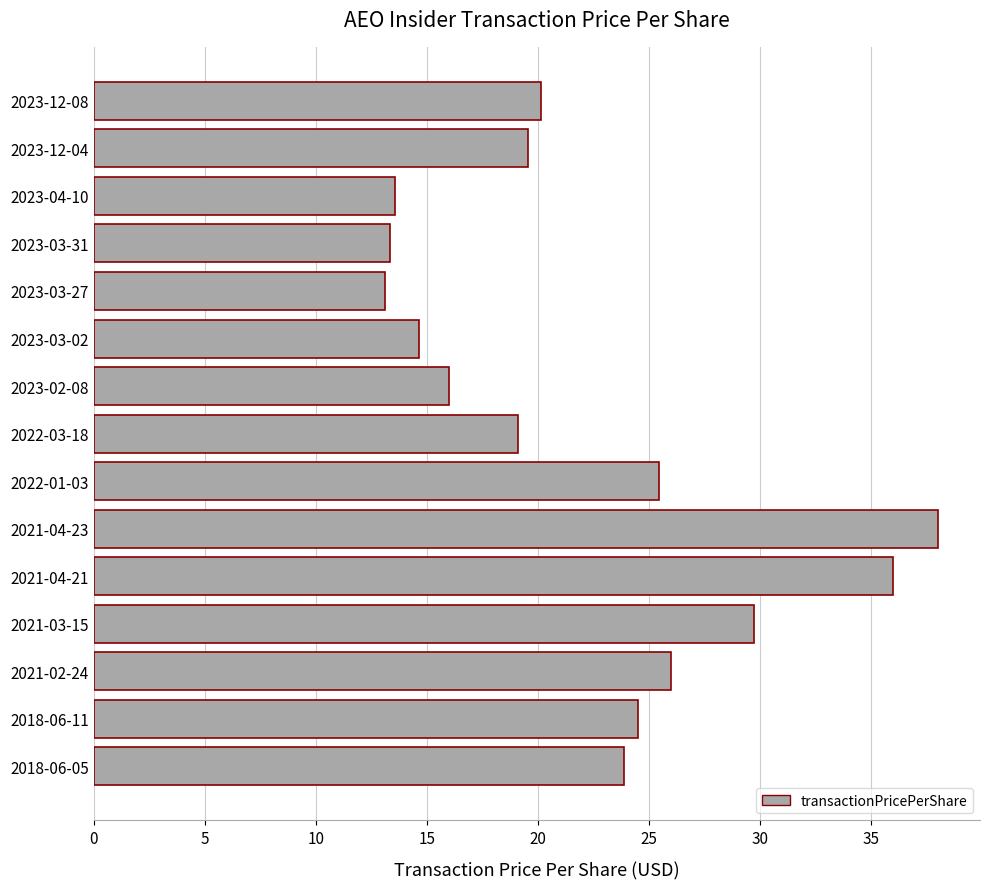

What is the ratio of the value at 2021-03-15 to the value at 2023-04-10?

2.2